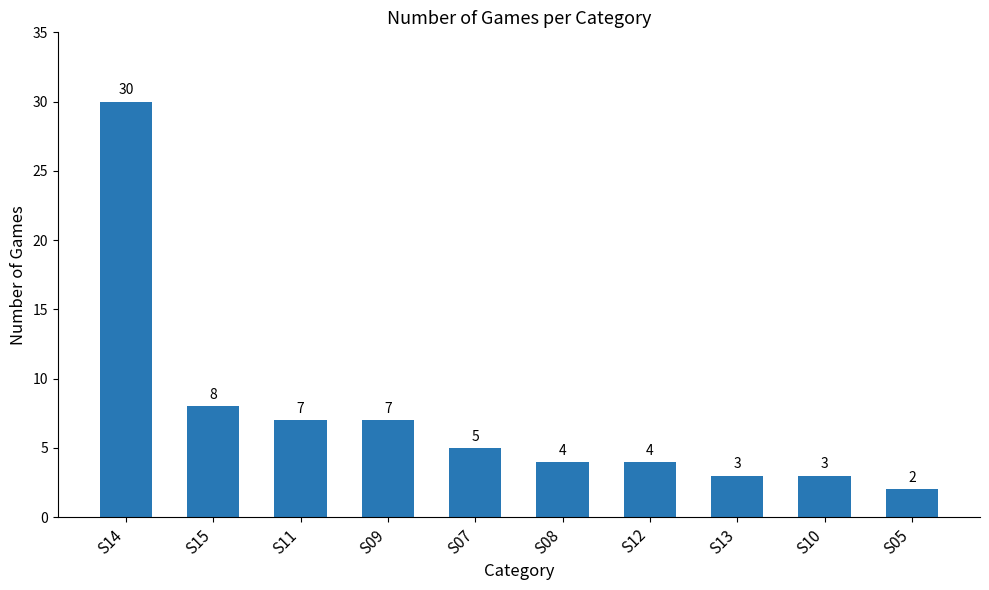

How many data points are less than 5?

5